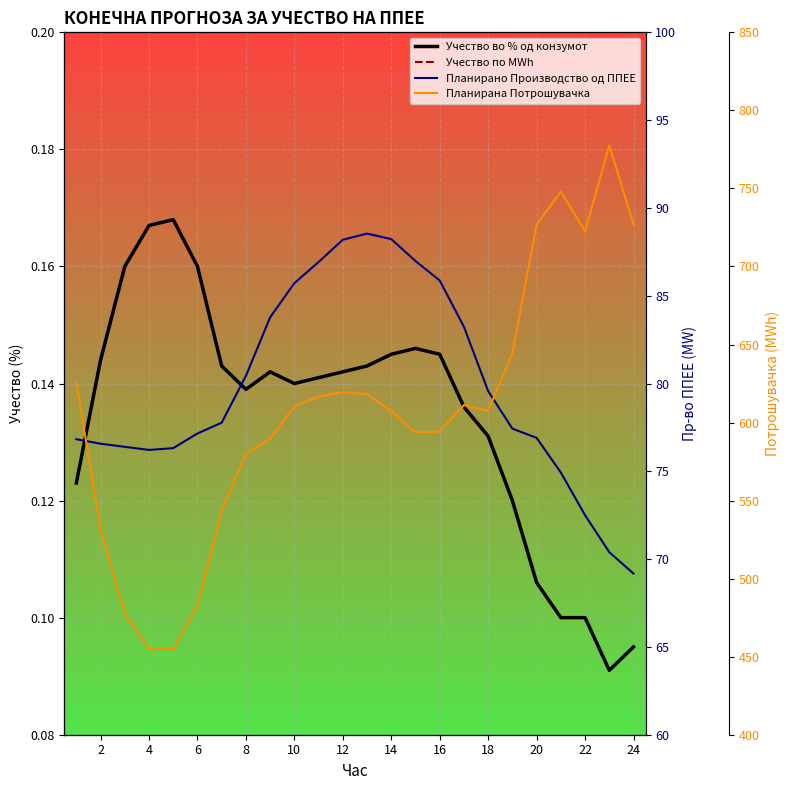

List the series in order of their peak value, highest first.

Планирана Потрошувачка, Планирано Производство од ППЕЕ, Учество во % од конзумот, Учество по MWh